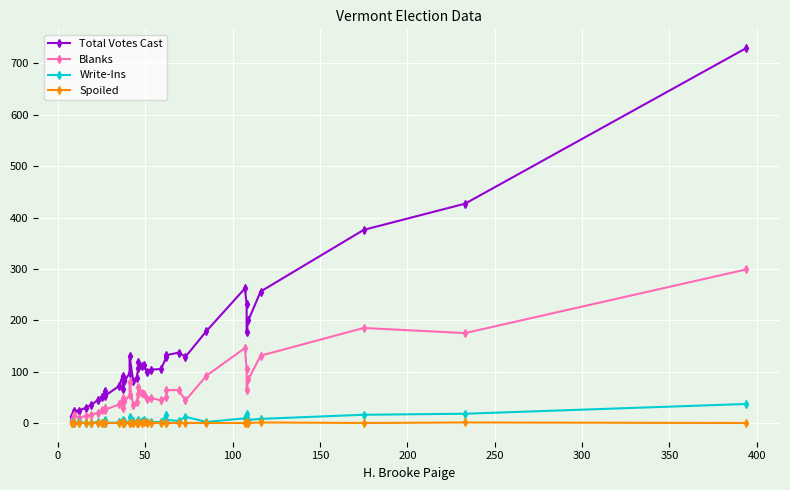

What is the difference between the maximum and second lowest values in the Spoiled series?

1